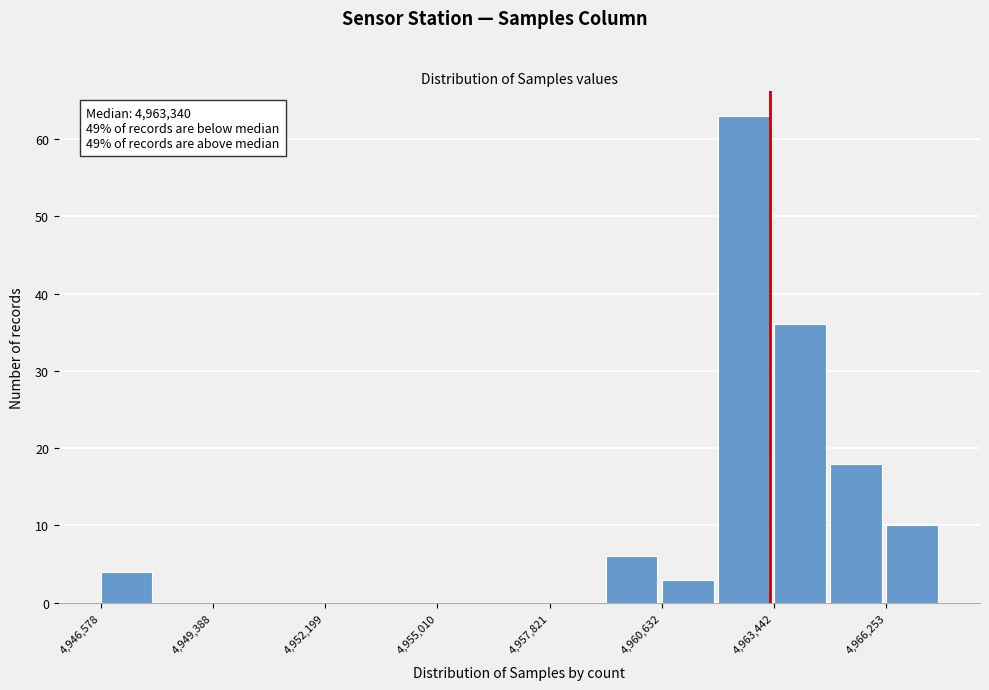

Read against the x-axis, roughly where is the centre of the tallest bar?

4962500